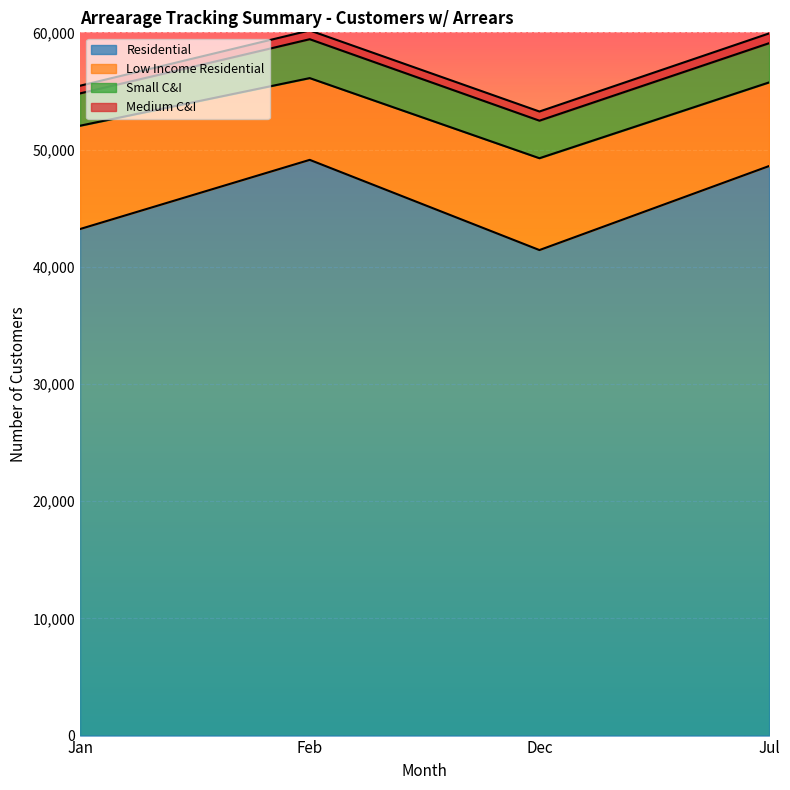

At which category does the chart reach its minimum across all series?

Jan